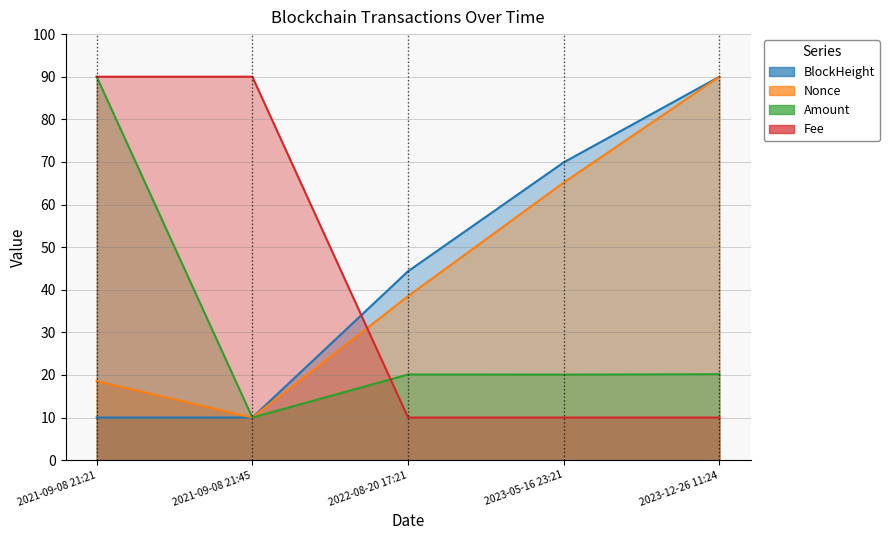

What is the difference between the highest and lowest values at 2021-09-08 21:21?

80.0